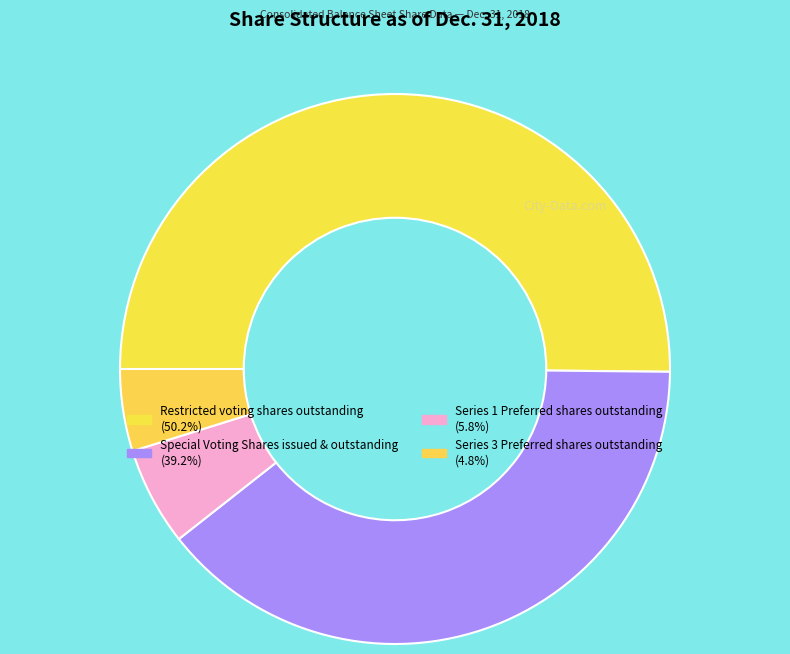

Do Series 1 Preferred shares outstanding and Special Voting Shares issued & outstanding together represent more than half of the pie?

No